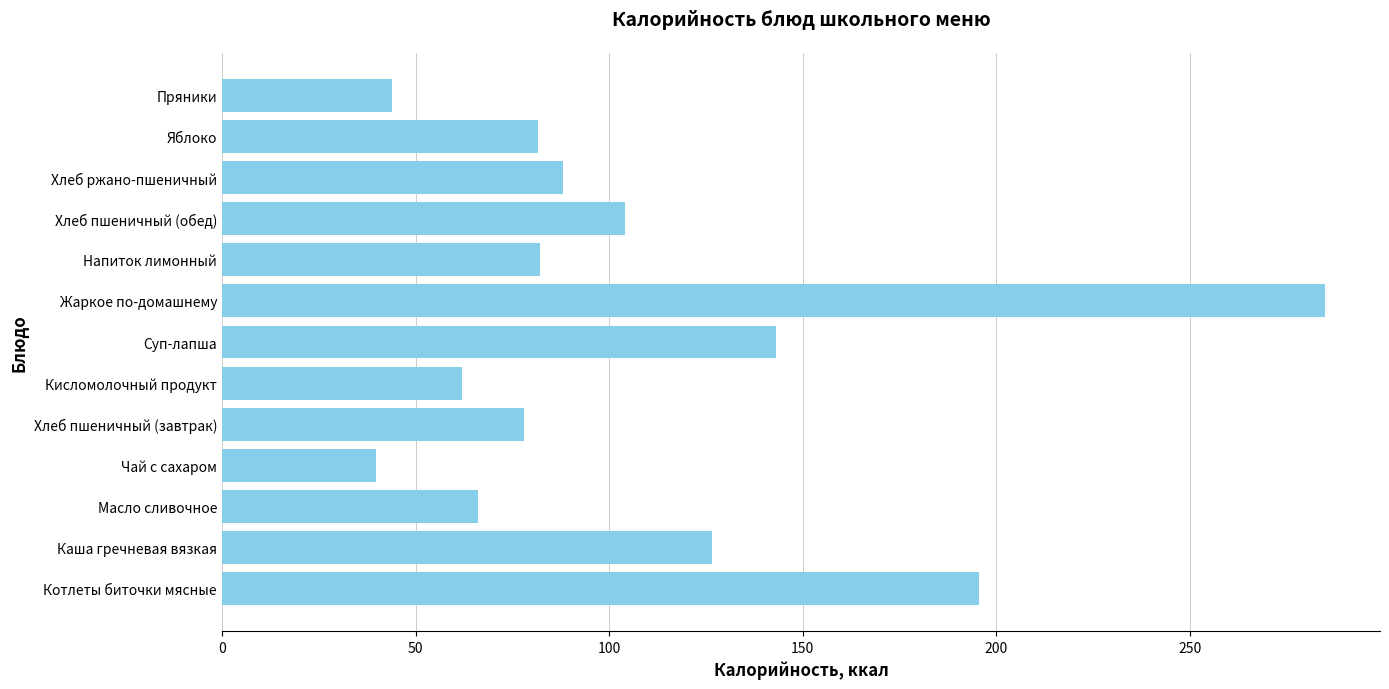

The chart shows a value of 88.0 at Хлеб ржано-пшеничный. True or false?

True